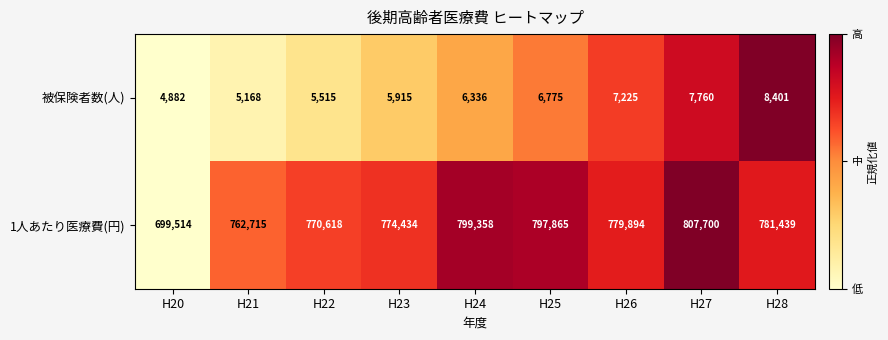

What is the difference between the maximum and second lowest values in the 1人あたり医療費(円) series?

44985